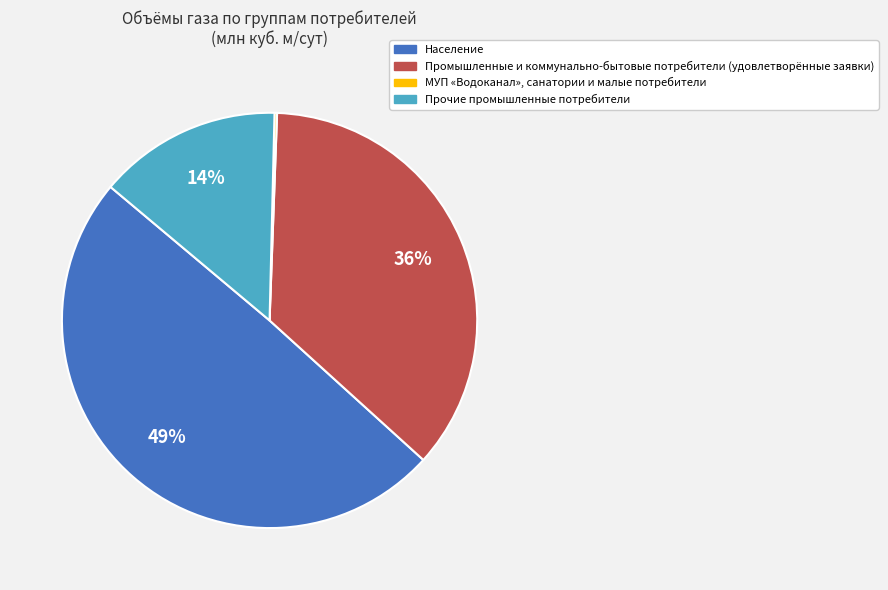

To the nearest percent, what is the difference between the largest and smallest slice percentages?

49%